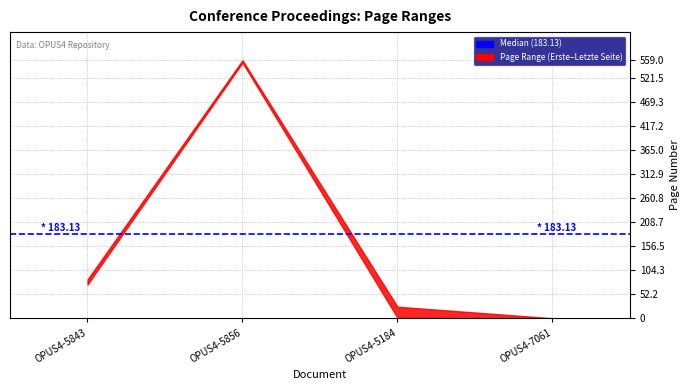

What is the difference between the maximum and minimum values in the Letzte Seite series?

559